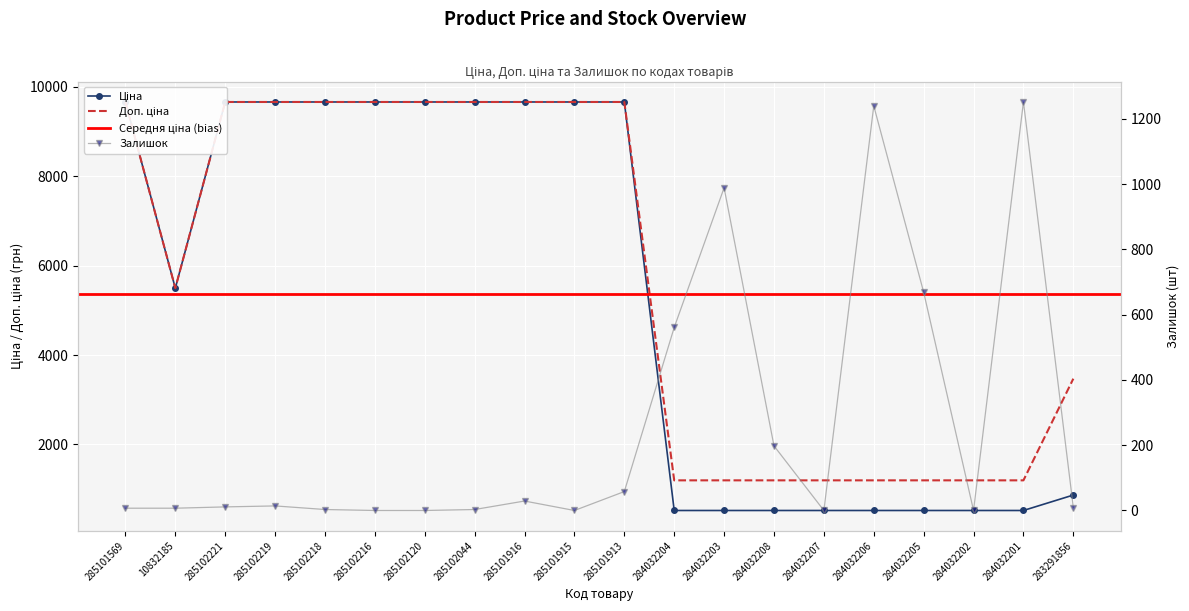

Reading right to left, list all the values displayed in this chart.

Ціна: 283291856=868.0	284032201=522.2	284032202=522.2	284032205=522.2	284032206=522.2	284032207=522.2	284032208=522.2	284032203=522.2	284032204=522.2	285101913=9664.7	285101915=9664.7	285101916=9664.7	285102044=9664.7	285102120=9664.7	285102216=9664.7	285102218=9664.7	285102219=9664.7	285102221=9664.7	10832185=5497.3	285101569=9664.7
Доп. ціна: 283291856=3472.1	284032201=1197.0	284032202=1197.0	284032205=1197.0	284032206=1197.0	284032207=1197.0	284032208=1197.0	284032203=1197.0	284032204=1197.0	285101913=9664.7	285101915=9664.7	285101916=9664.7	285102044=9664.7	285102120=9664.7	285102216=9664.7	285102218=9664.7	285102219=9664.7	285102221=9664.7	10832185=5497.3	285101569=9664.7
Залишок: 283291856=9.0	284032201=1252.0	284032202=0.0	284032205=669.0	284032206=1240.0	284032207=0.0	284032208=198.0	284032203=989.0	284032204=561.0	285101913=58.0	285101915=0.0	285101916=29.0	285102044=3.0	285102120=0.0	285102216=0.0	285102218=3.0	285102219=14.0	285102221=11.0	10832185=7.0	285101569=7.0